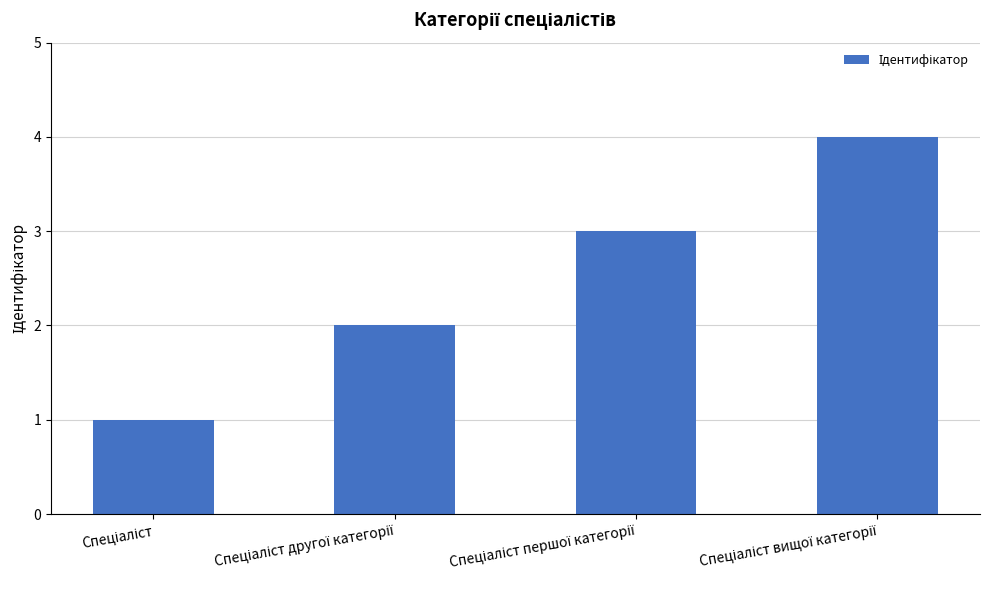

Reading right to left, list all the values displayed in this chart.

4	3	2	1